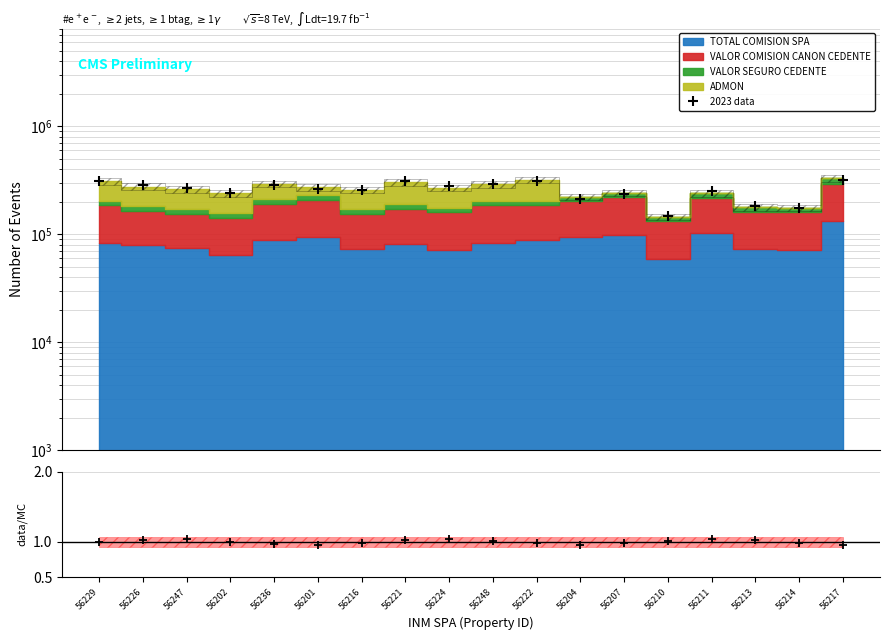

Is this an area chart (filled region under the line)?

No